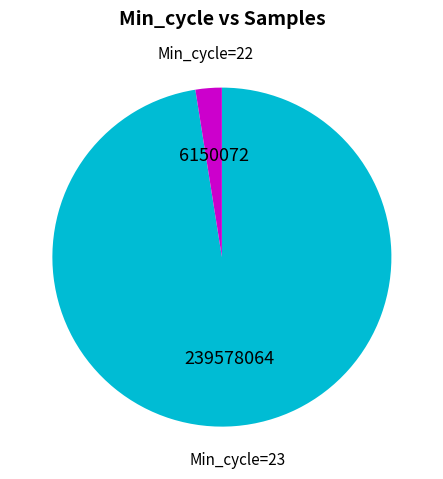

Count the number of slices in the pie.

2